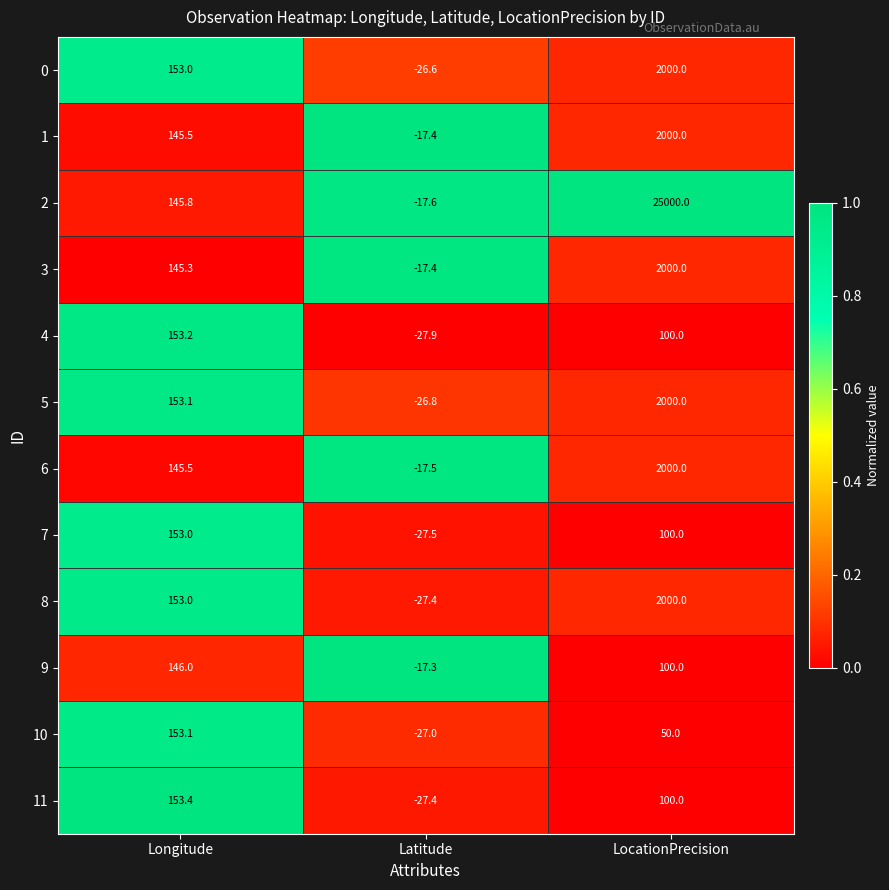

Count the number of data series in this chart.

12